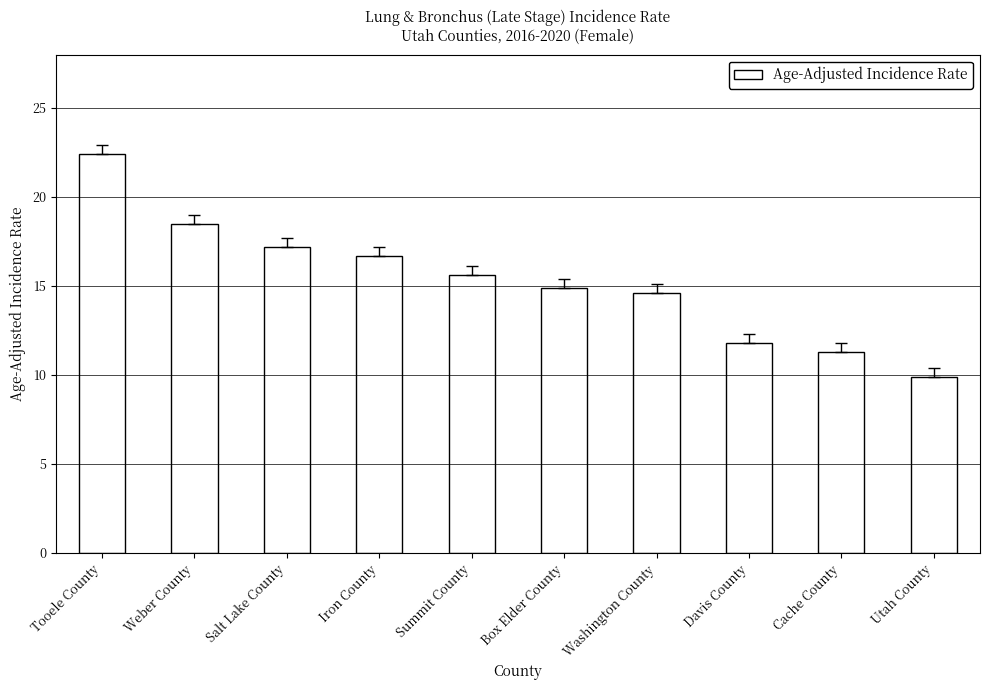

What is the maximum value shown in the chart?

22.4